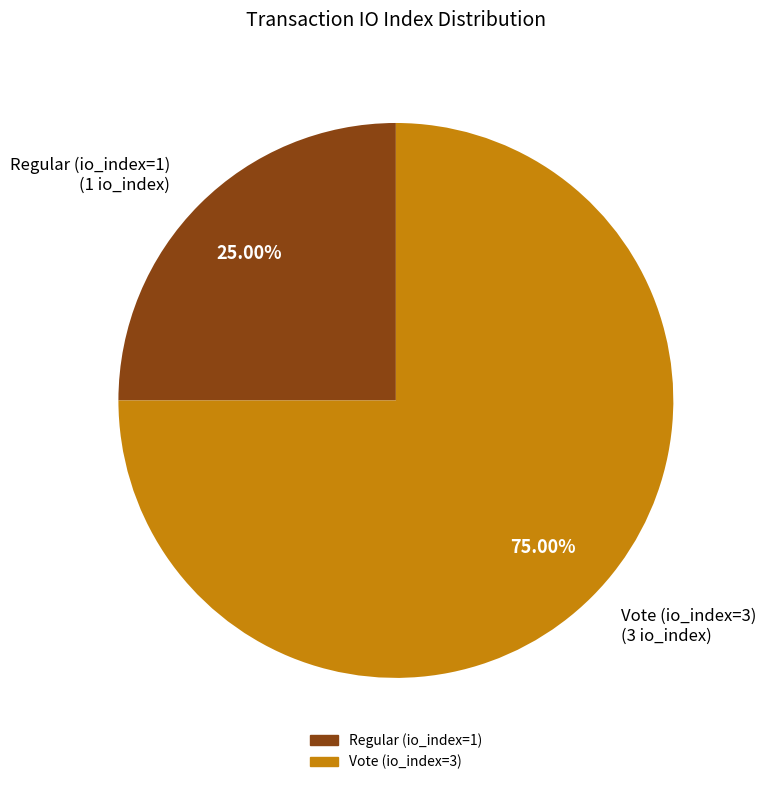

How many slices are in this pie chart?

2